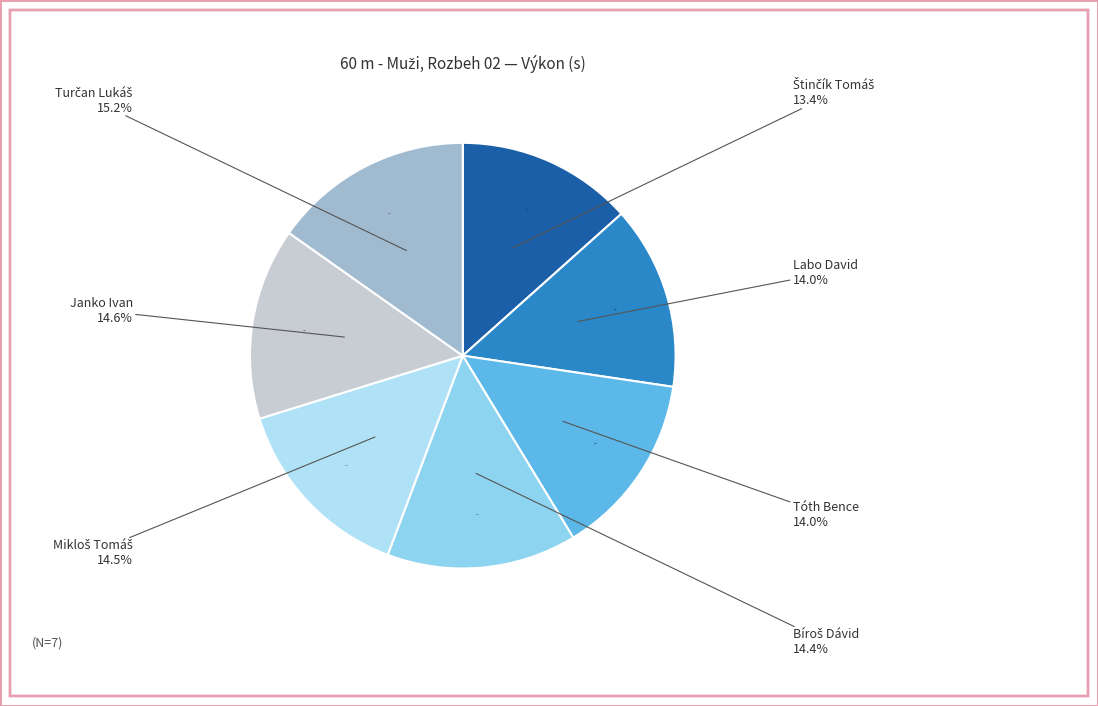

Does Bíroš Dávid account for over 50% of the chart?

No